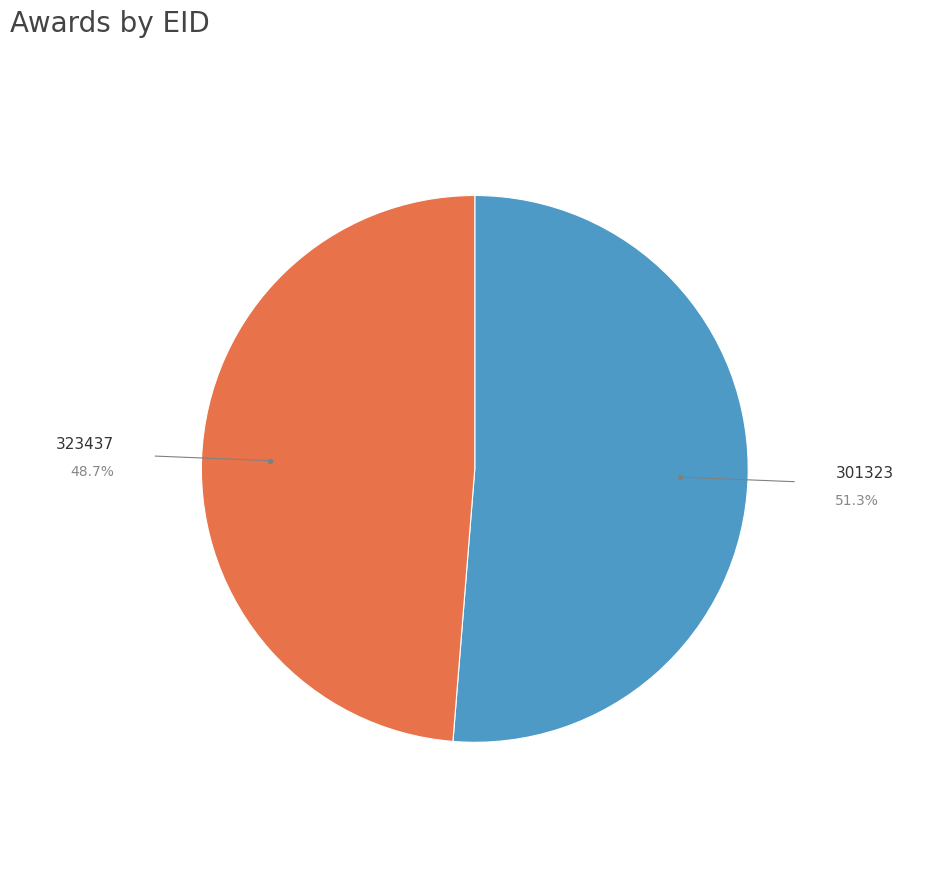

Is there any slice that represents more than half of the pie?

Yes